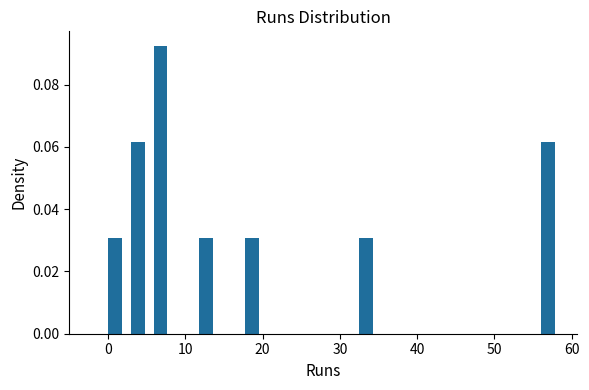

Read against the x-axis, roughly where is the centre of the tallest bar?

7